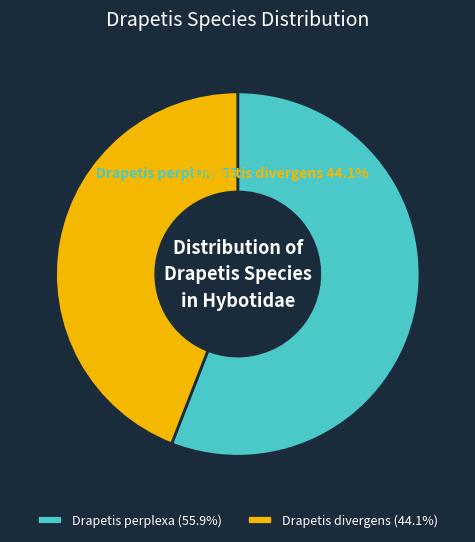

The Drapetis divergens slice represents 44% of the pie. True or false?

True